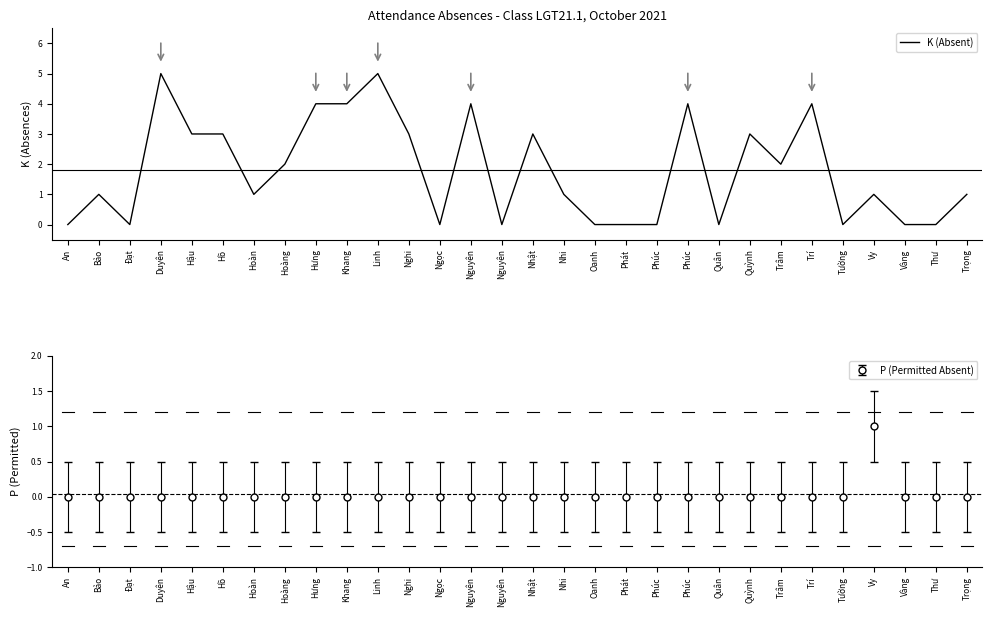

What is the ratio of the value at Hoàng to the value at Vy?

2.0